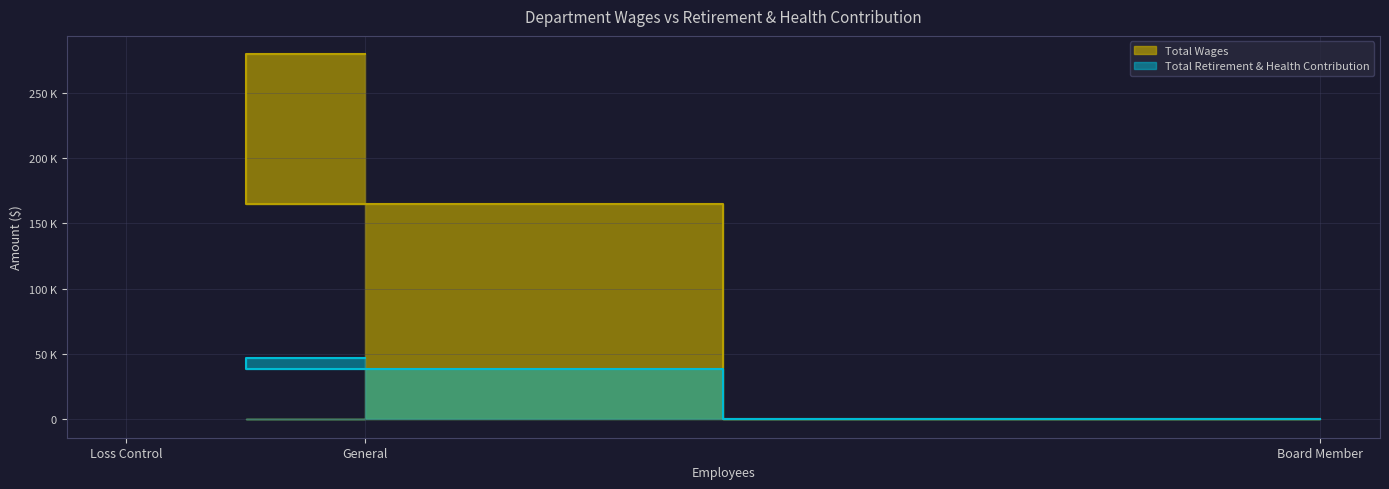

What is the sum of all Total Retirement & Health Contribution values?

85908